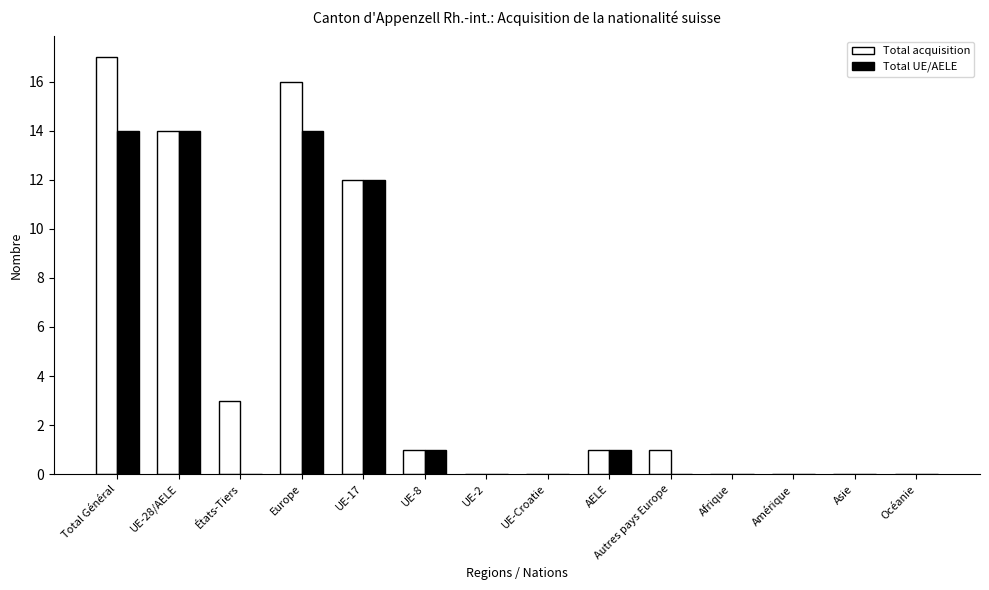

How many categories are shown in the chart?

14